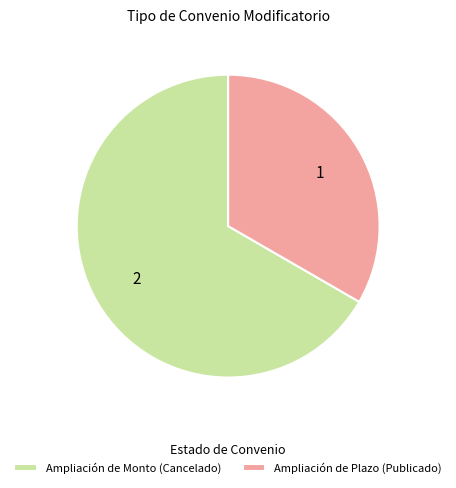

What is the smallest slice in the pie chart?

Ampliación de Plazo (Publicado)